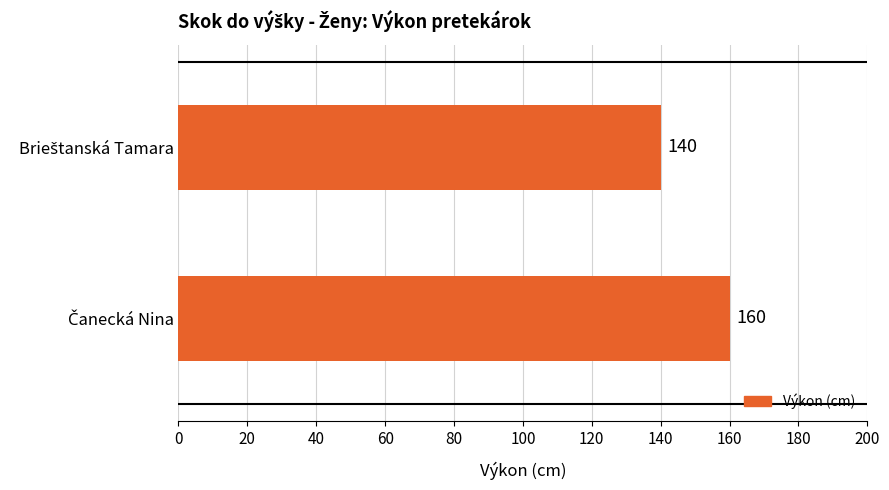

How many bars are there in total?

2